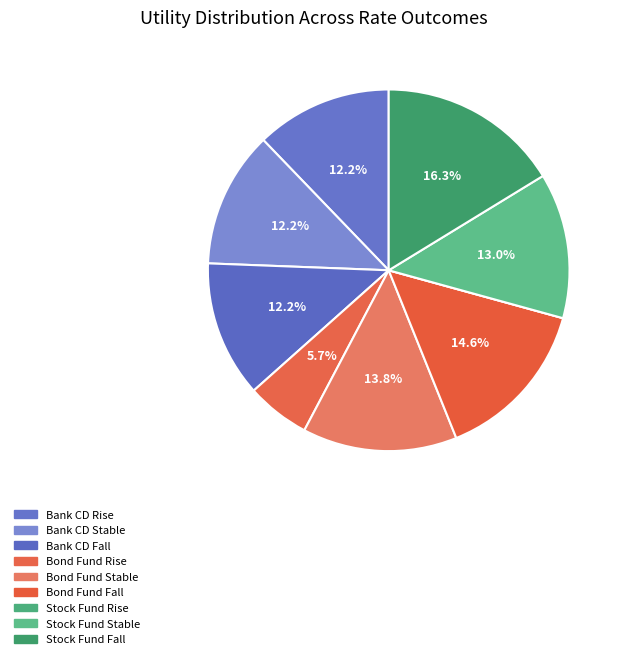

True or false: Bank CD Fall accounts for 12% of the total.

True